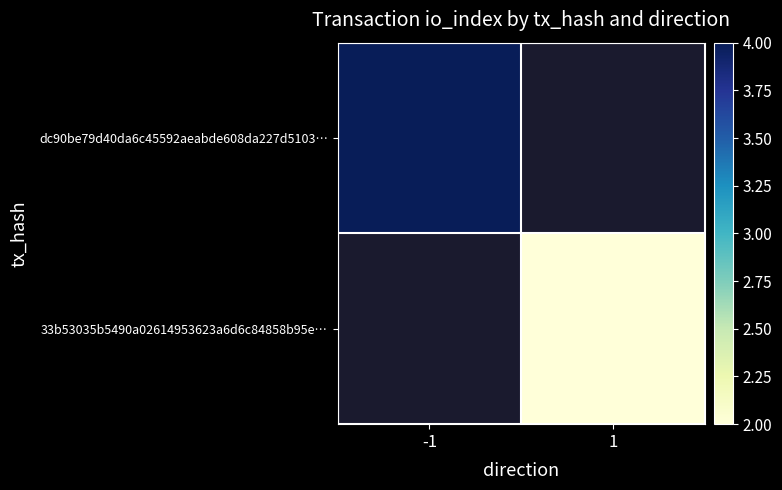

Is it true that dc90be79d40da6c45592aeabde608da227d5103… equals 4.0 at -1?

True